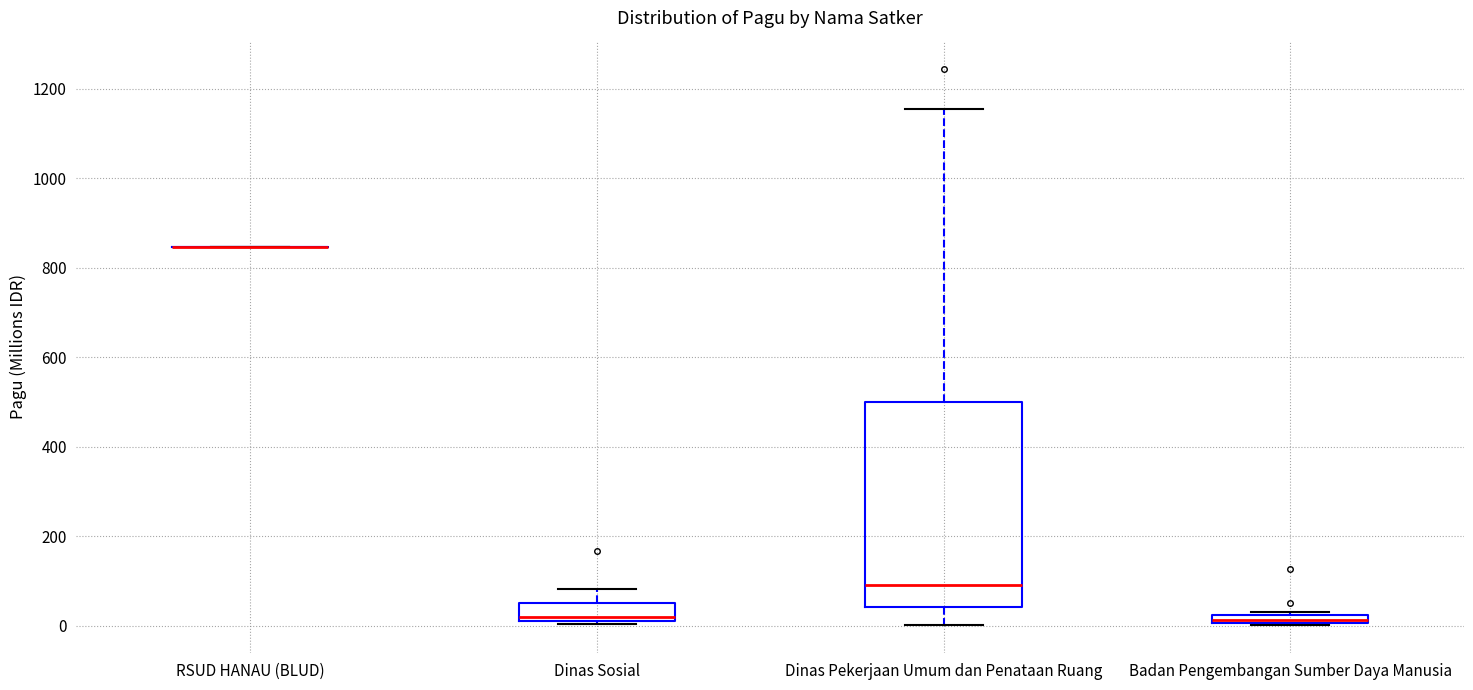

Which box is the tallest, from its lower edge to its upper edge?

Dinas Pekerjaan Umum dan Penataan Ruang